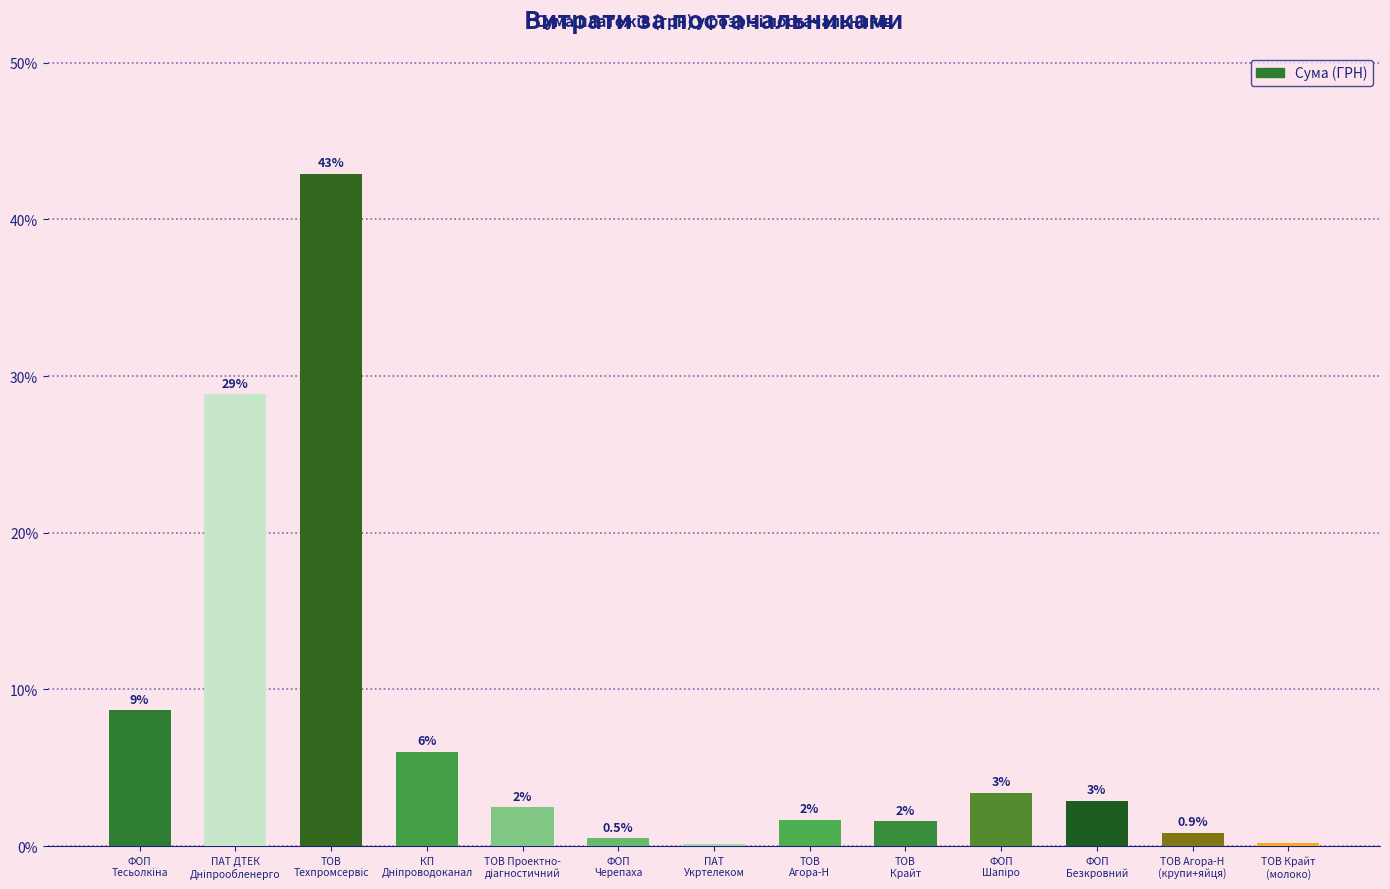

How many data points does each series have?

13